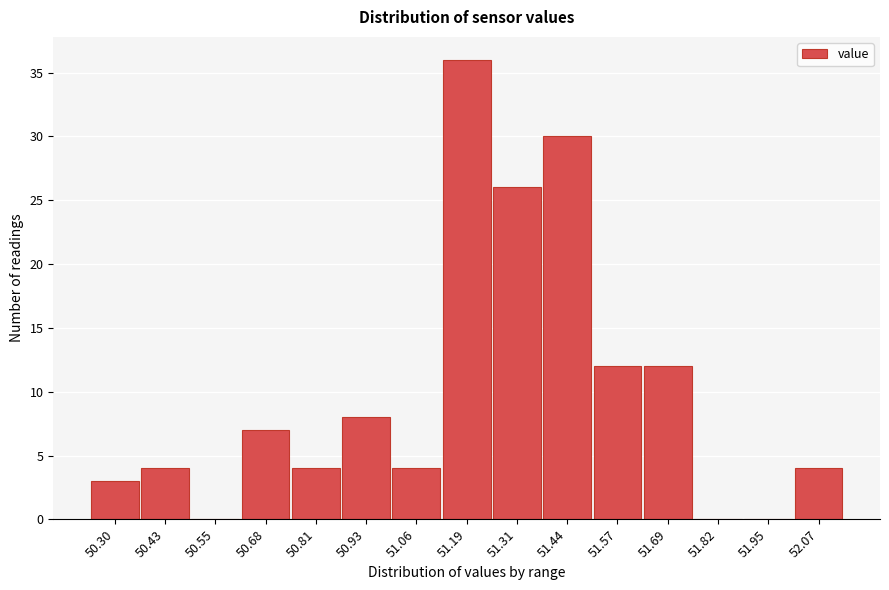

Reading right to left, what are all the values shown in this chart?

52.07=4	51.95=0	51.82=0	51.69=12	51.57=12	51.44=30	51.31=26	51.19=36	51.06=4	50.93=8	50.81=4	50.68=7	50.55=0	50.43=4	50.30=3